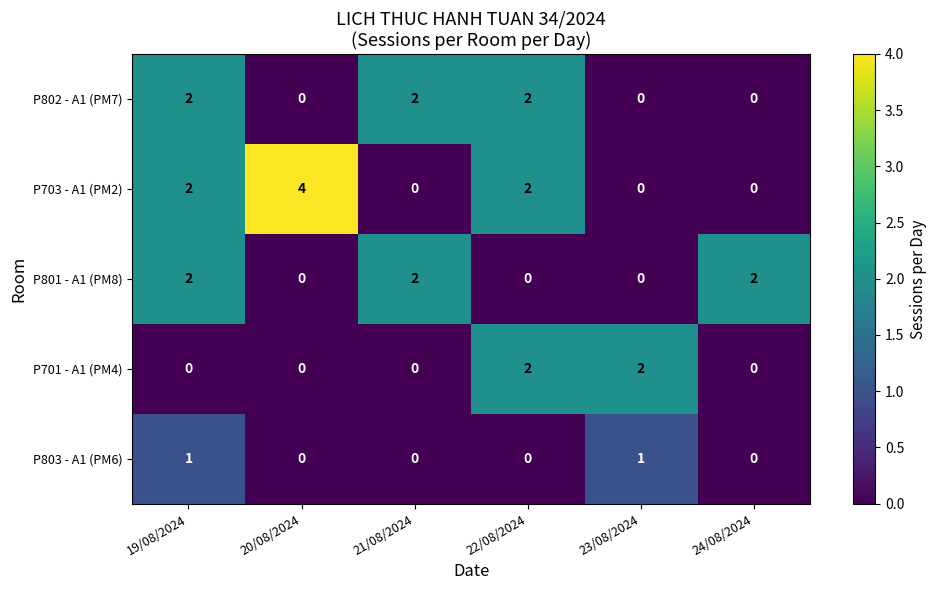

Between 20/08/2024 and 23/08/2024, which series saw the biggest shift?

P703 - A1 (PM2)